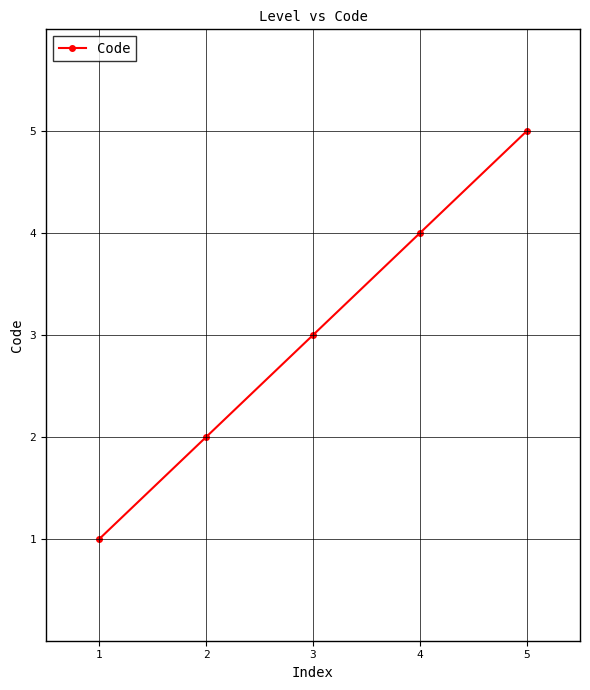

Is it true that the value at 1 is 1?

True